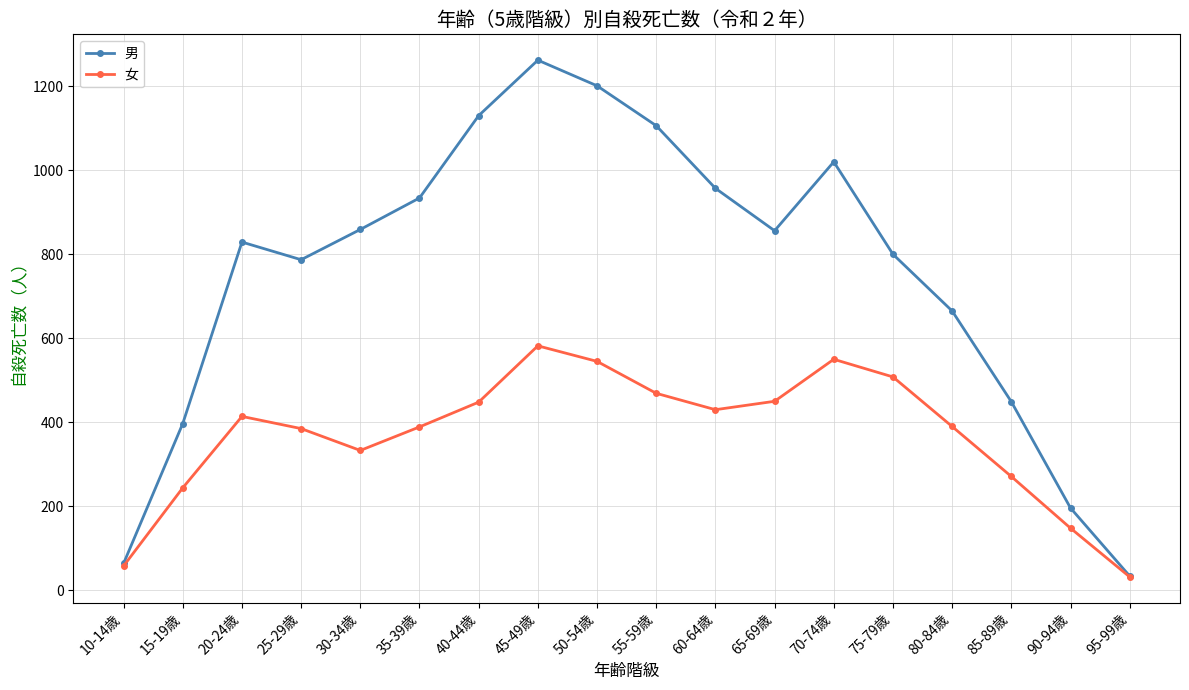

What is the difference between the second highest and second lowest values in the 男 series?

1137